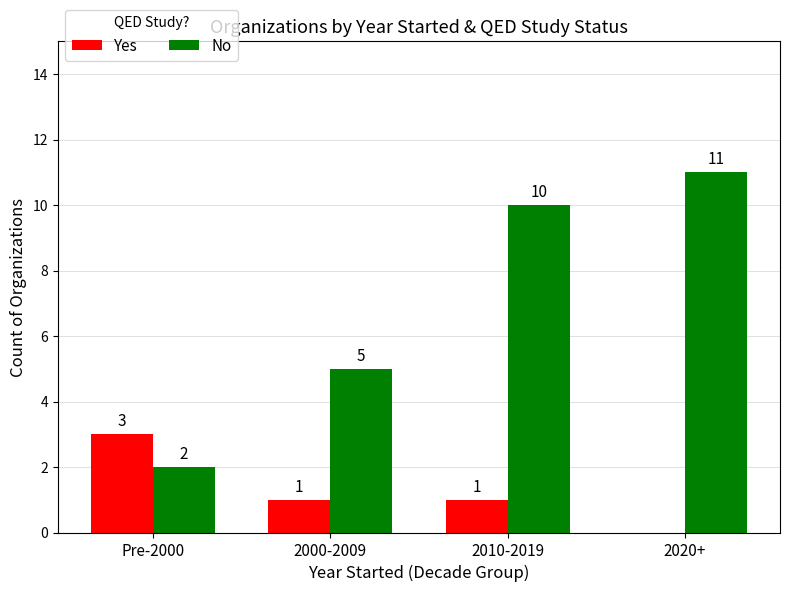

The value of No at 2010-2019 is 6. True or false?

False